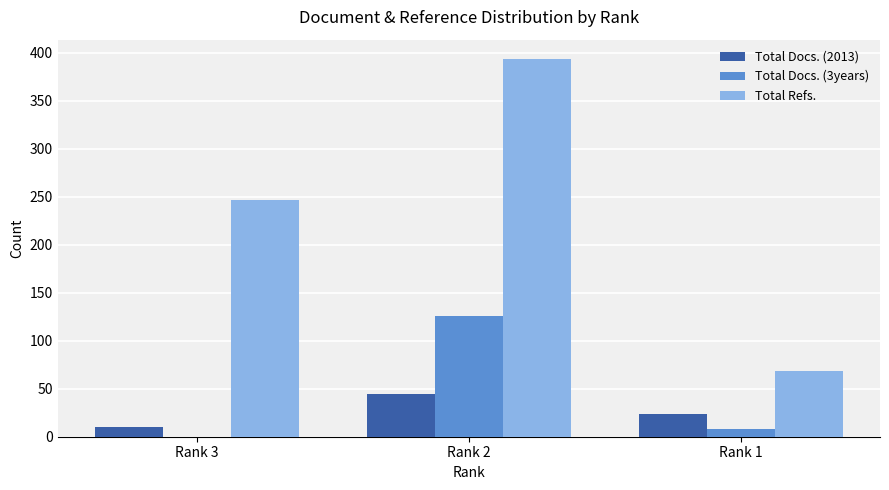

Which series changed the most between Rank 2 and Rank 1?

Total Refs.